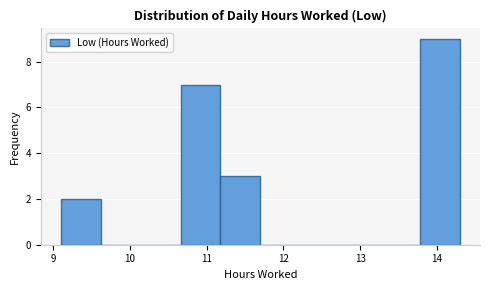

How tall is the bar that spans 9.10 to 9.62 on the x-axis? Neither the bar edges nor the heights are printed on the chart, so give them approximately, as read against the axes.

2